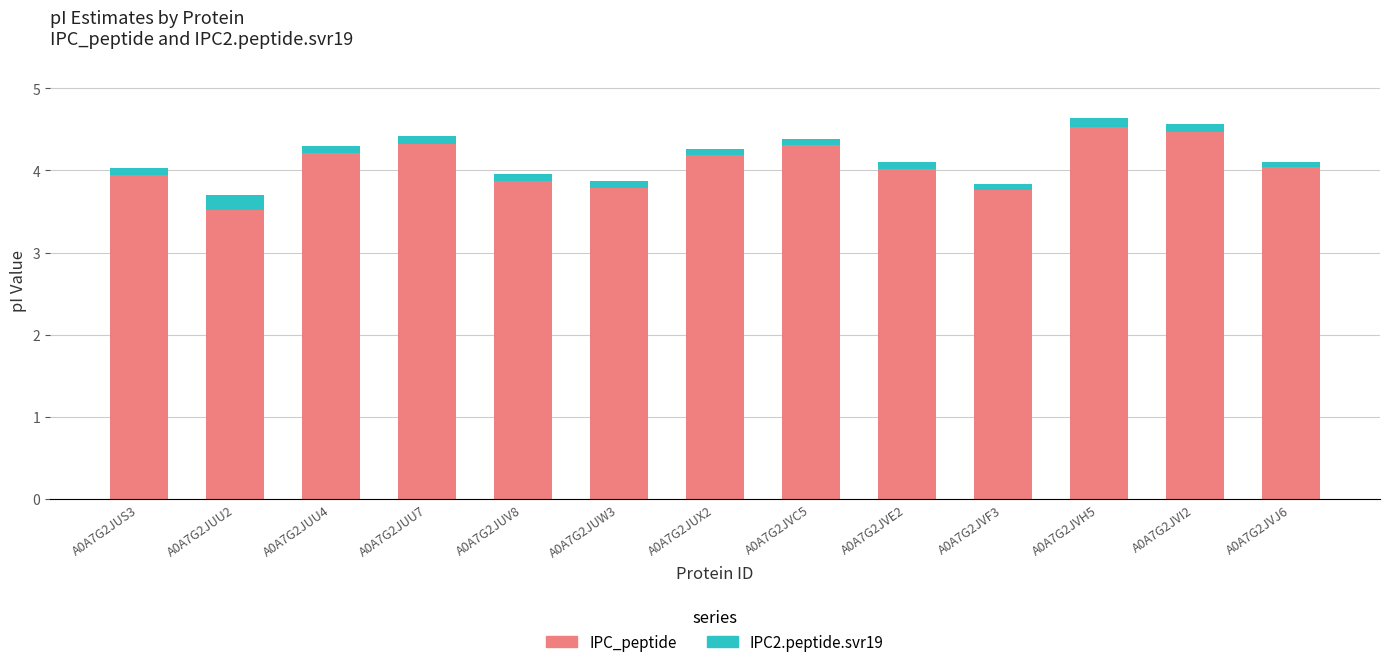

The IPC_peptide series shows 4.0 at A0A7G2JVE2. True or false?

True